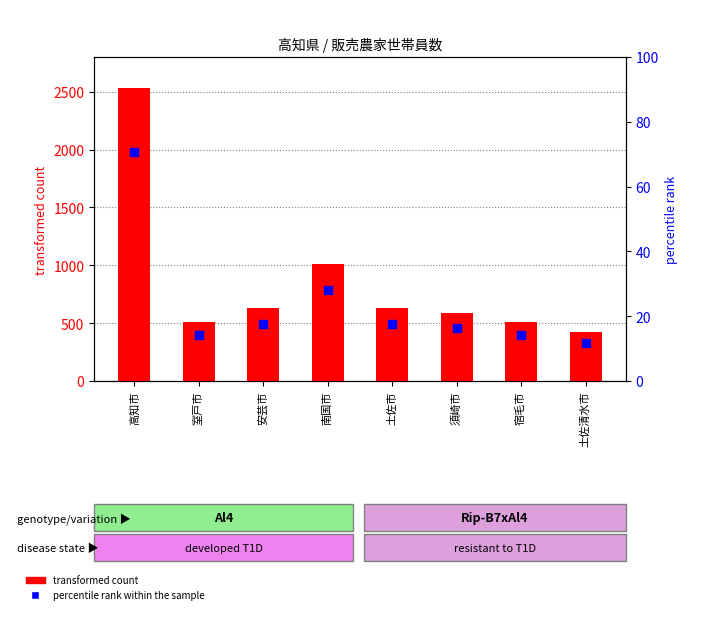

At which category is the sum across all series the highest?

高知市